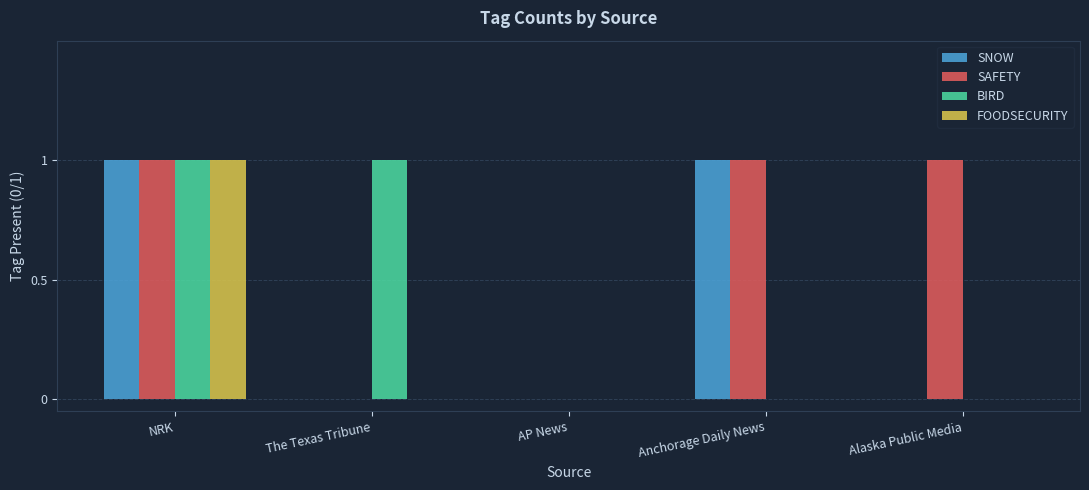

What is the total value across all series at NRK?

4